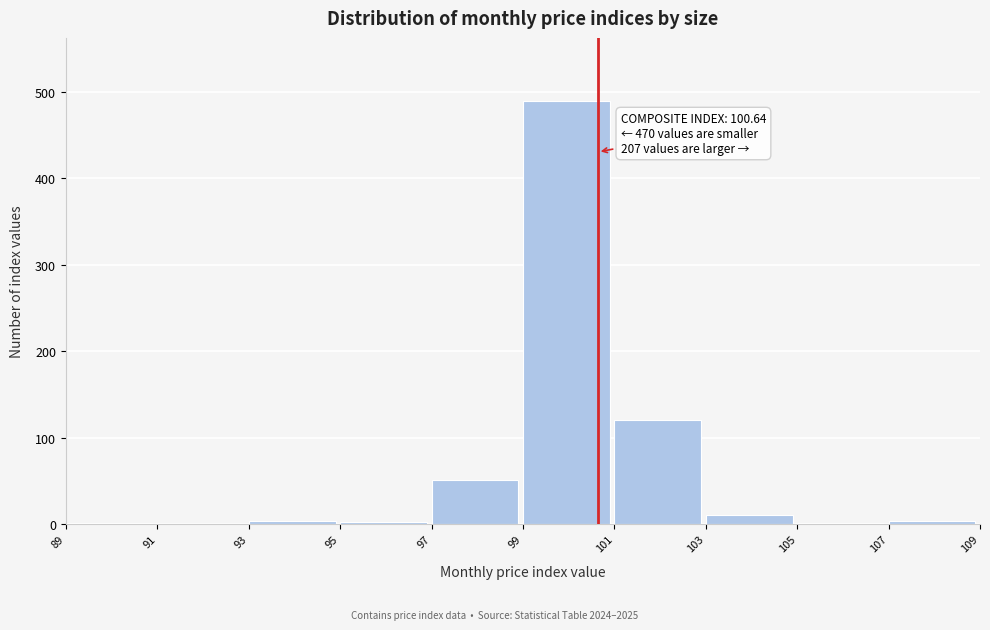

Which range on the x-axis has the tallest bar?

99 to 101